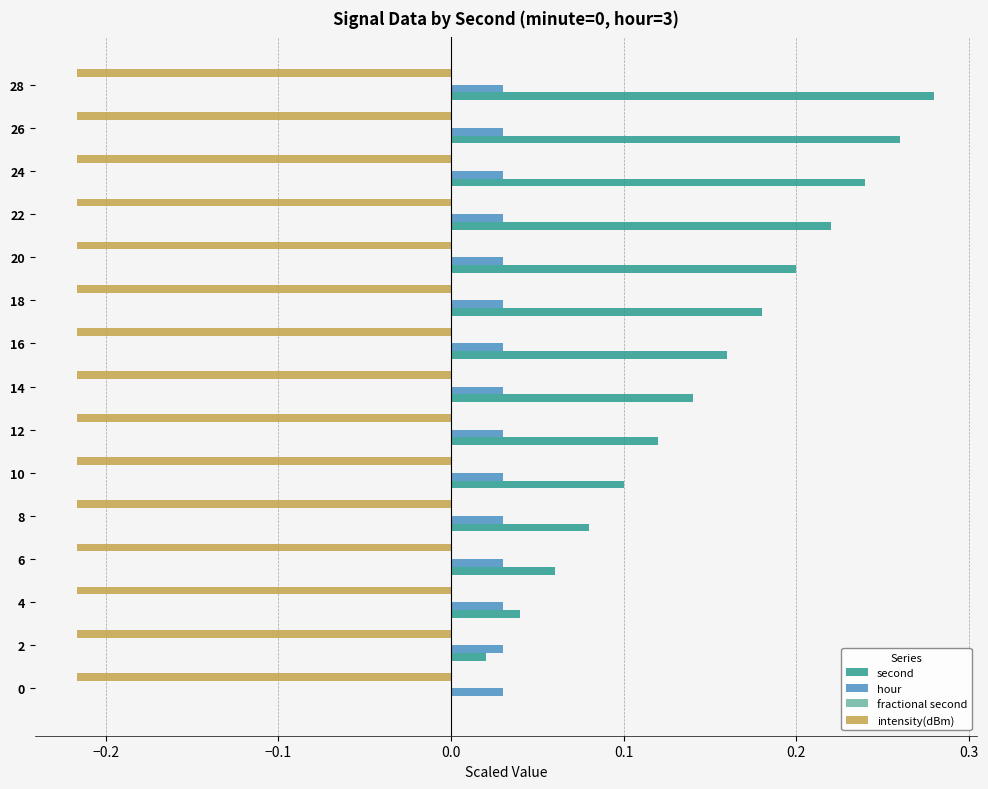

The value of second at 20 is 0.1. True or false?

False